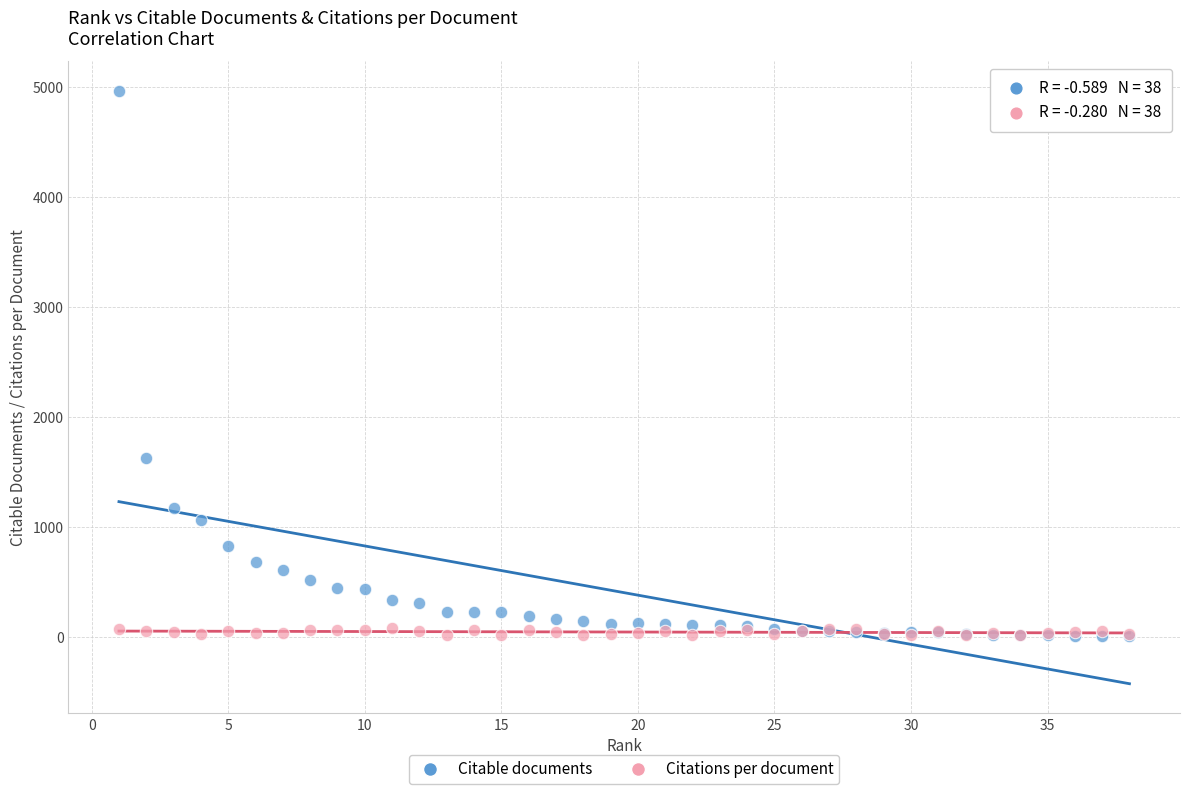

What are all the series names shown in the legend?

Citable documents, Citations per document